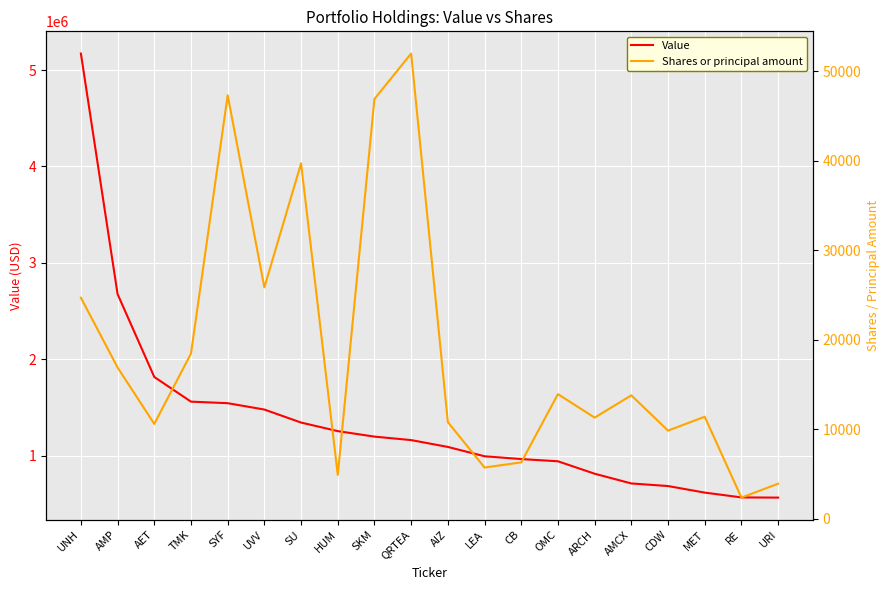

What is the value of the Value point at the 10th from the left?

1160000